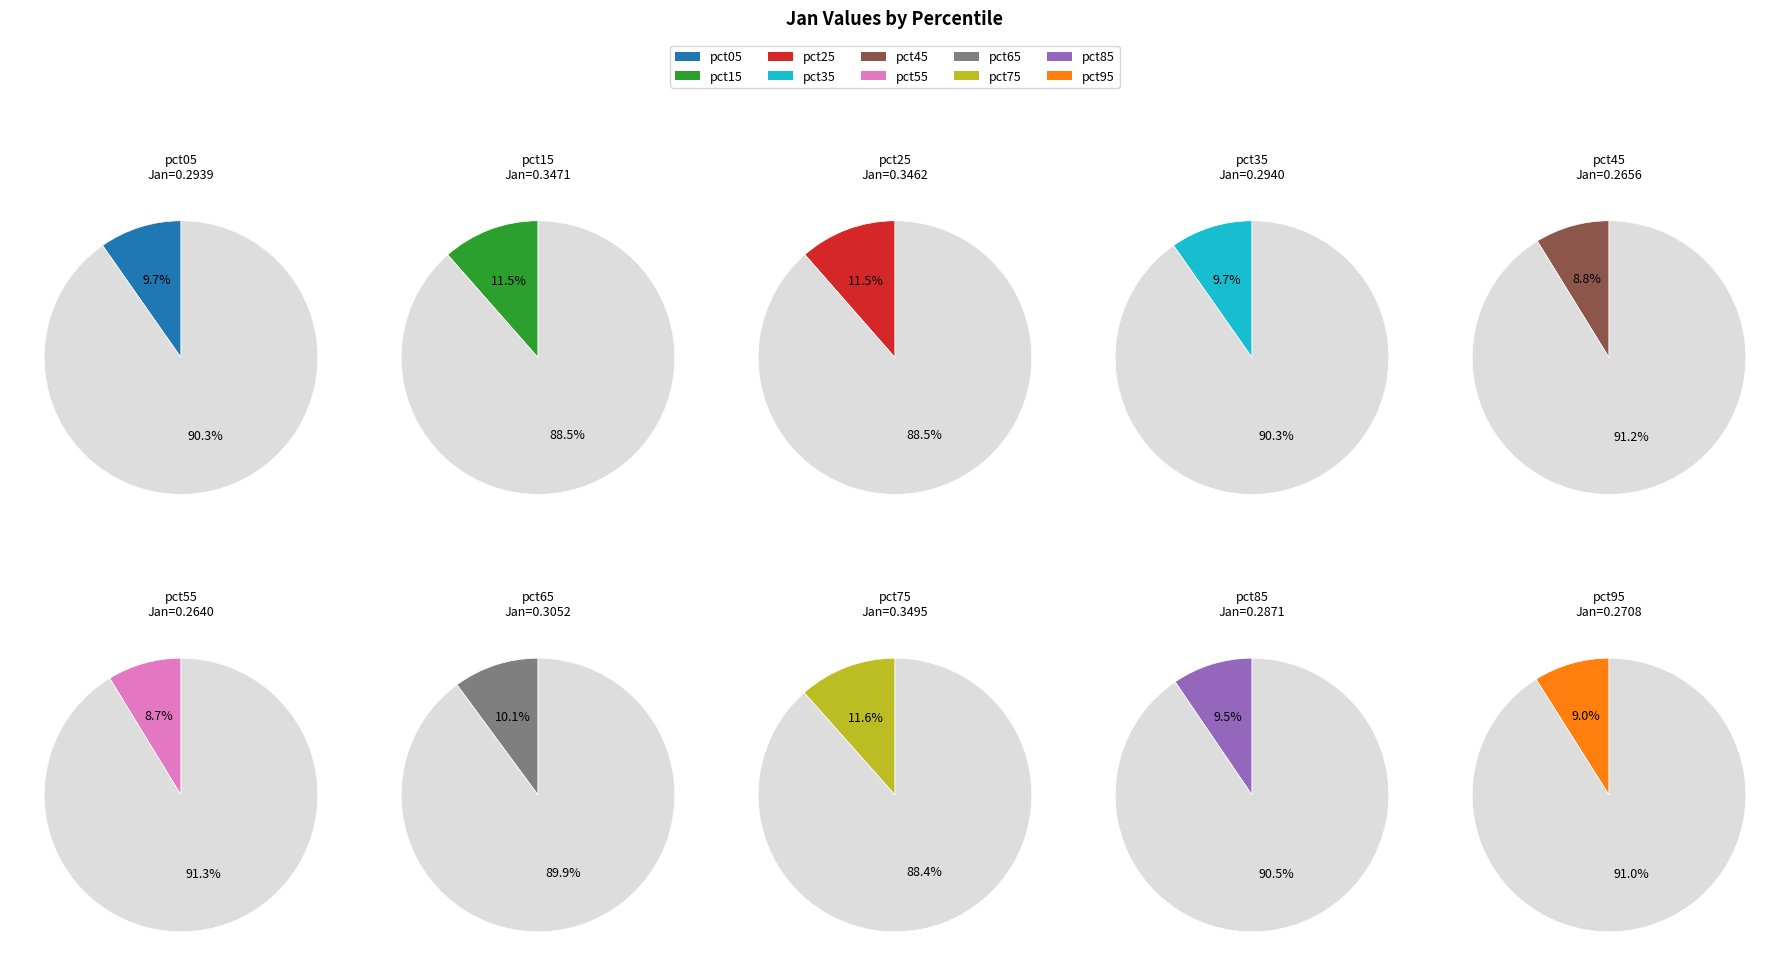

To the nearest percent, what portion does pct65 represent?

10%